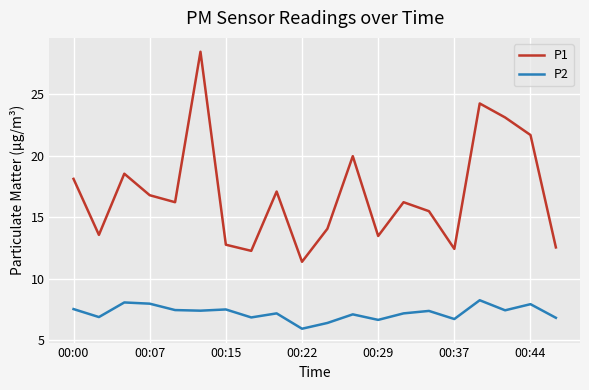

Which series has the largest total across all categories?

P1